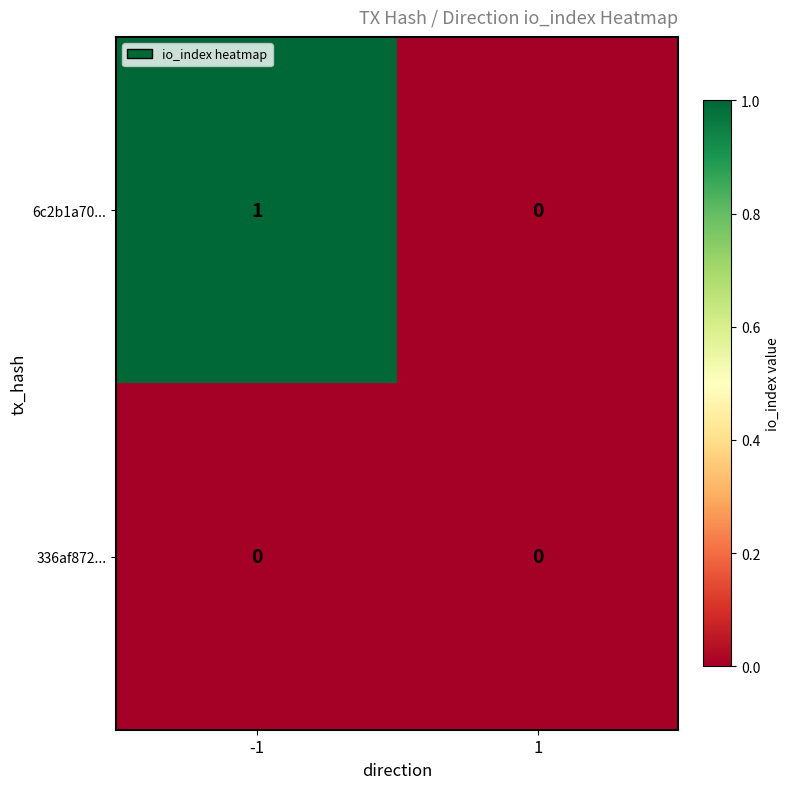

Reading right to left, list all the values displayed in this chart.

6c2b1a70...: 1=0	-1=1
336af872...: 1=0	-1=0